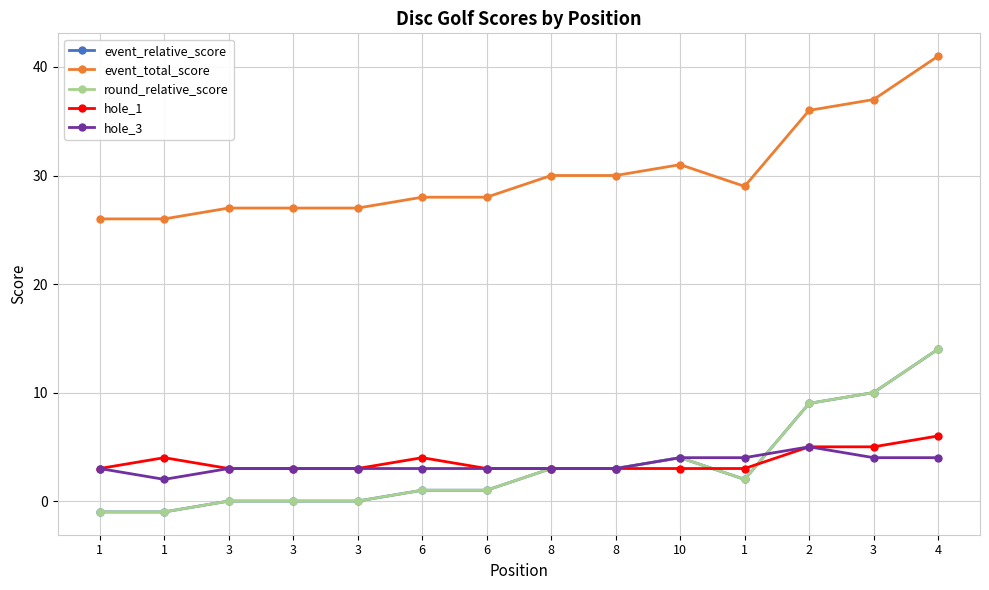

True or false: event_total_score has a value of 17 at 1.

False